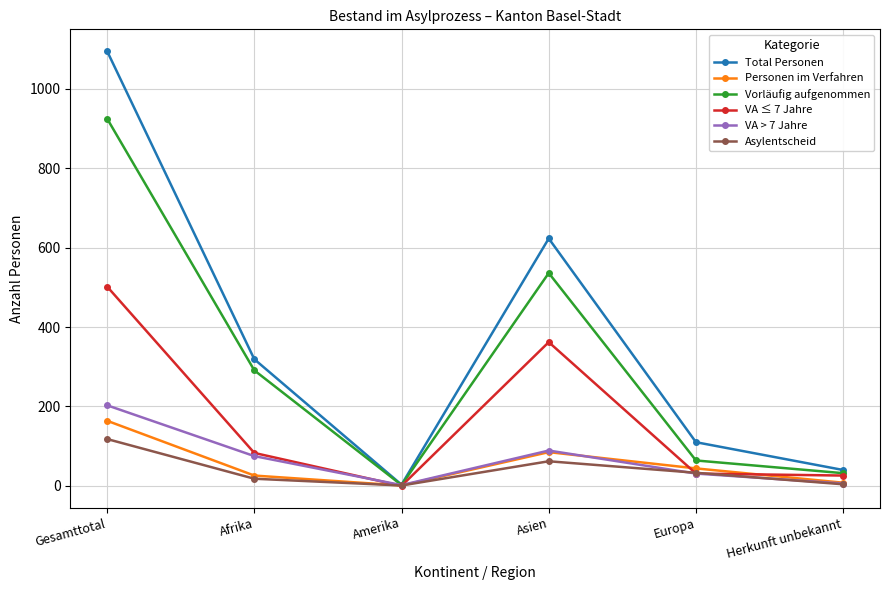

What is the label of the 2nd point from the left?

Afrika